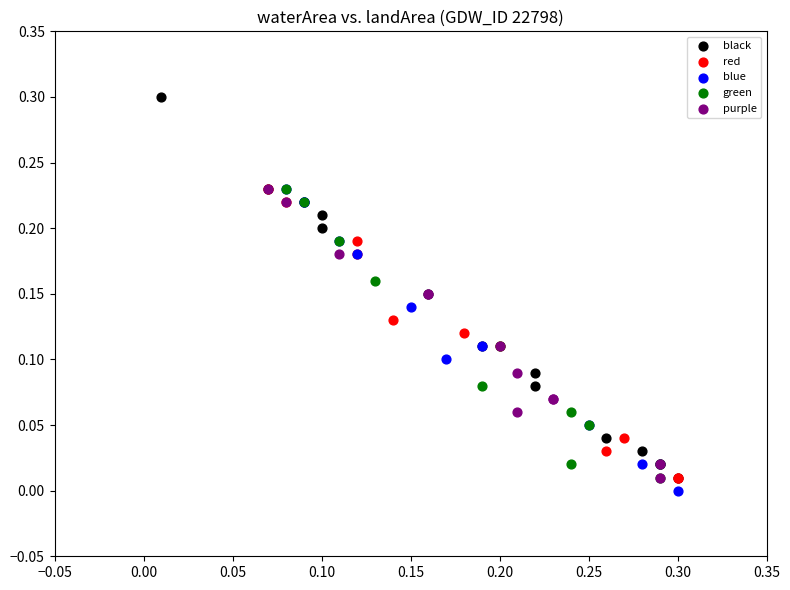

Which series has the widest spread of Y values?

black